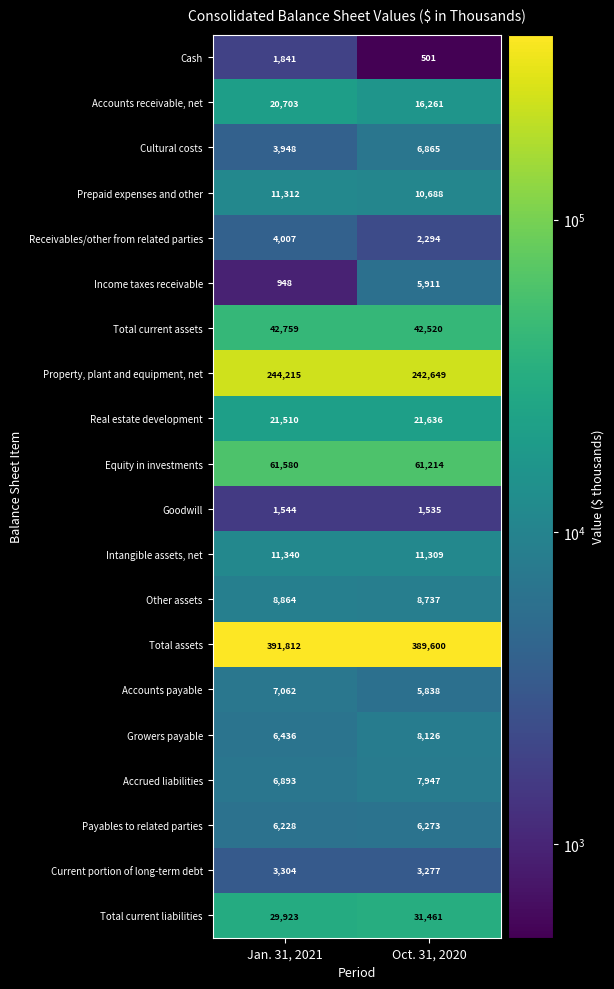

What is the maximum value shown in the chart?

391812